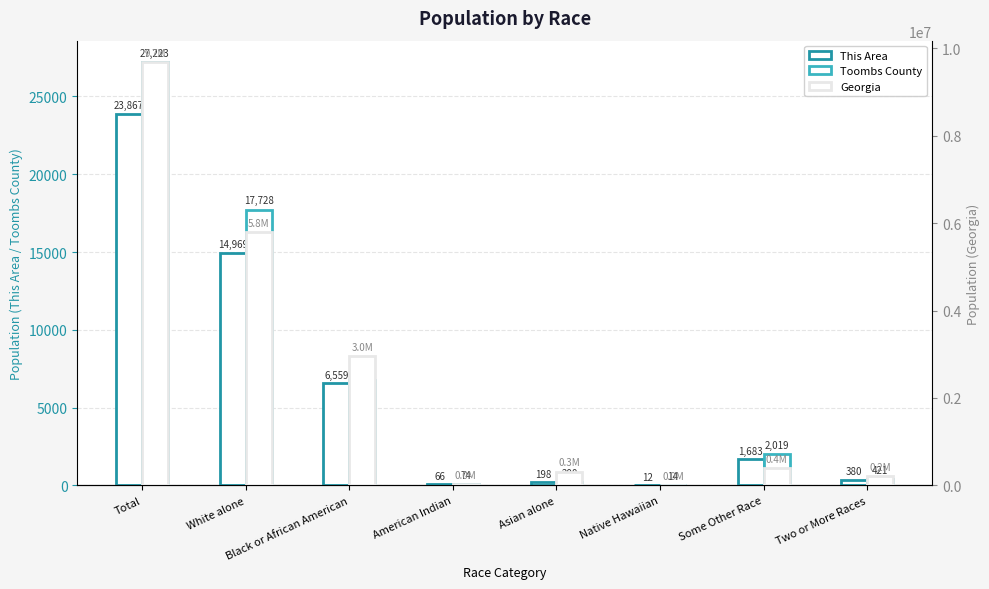

The value of Georgia at Asian alone is 314467. True or false?

True